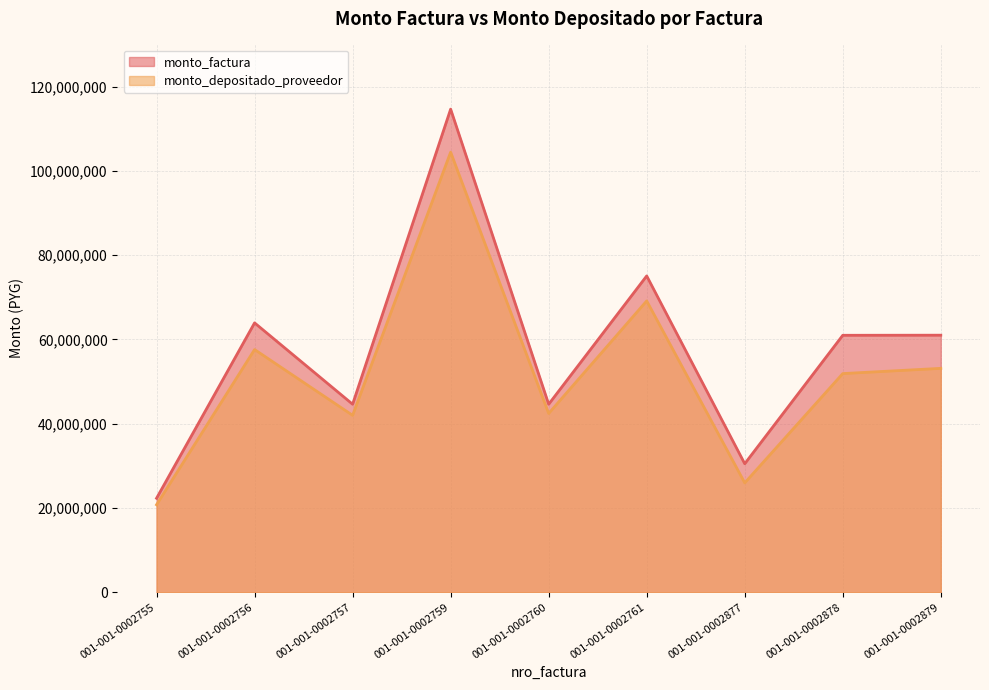

How many data points in monto_factura are less than 60982500?

4